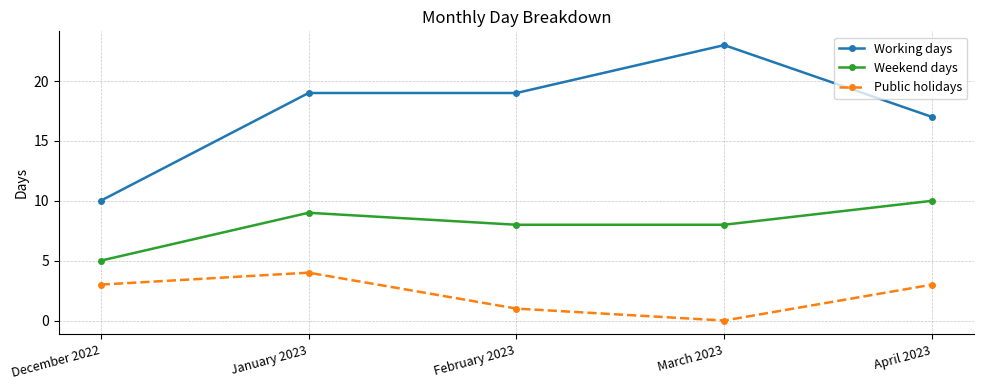

Count the number of categories in the chart.

5